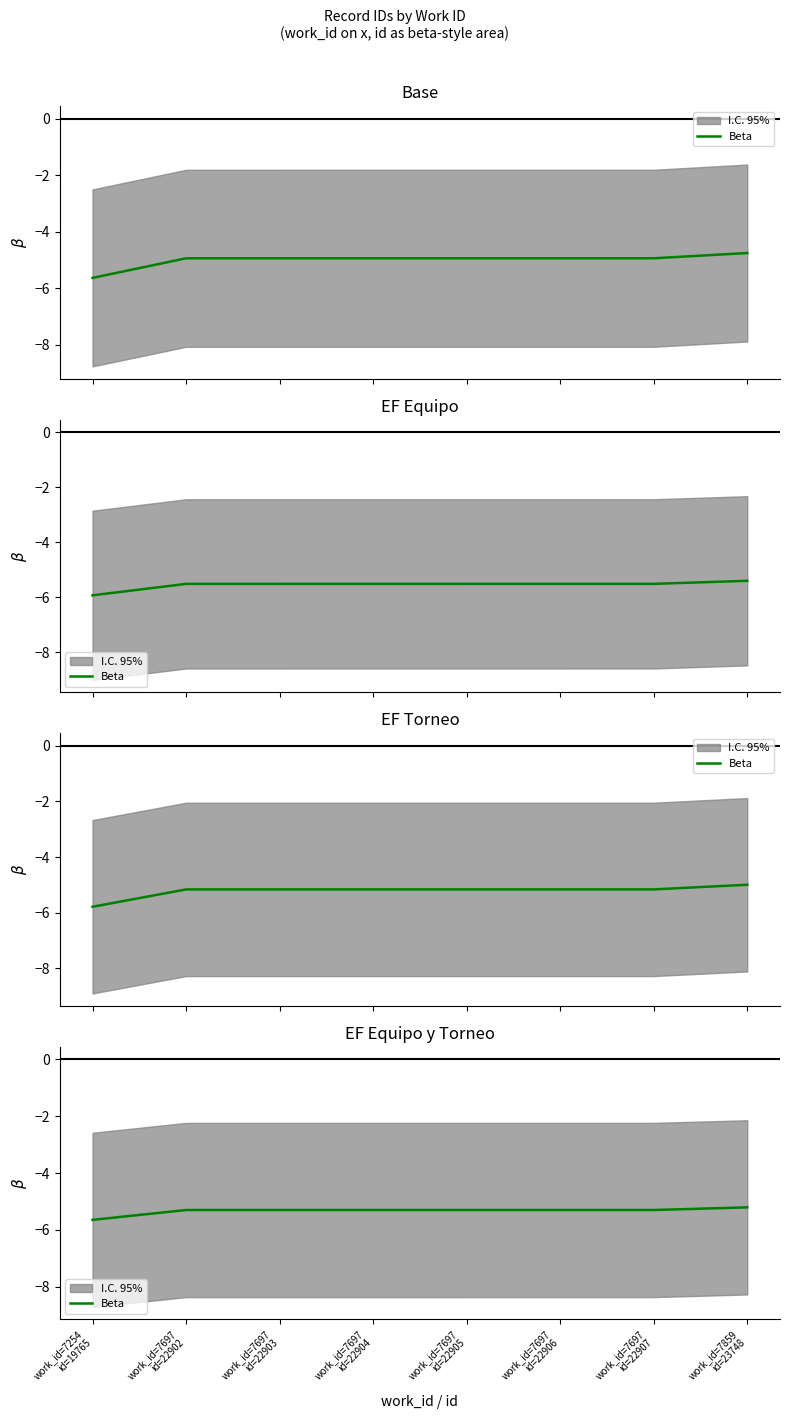

What is the difference between the maximum and minimum values?

0.4